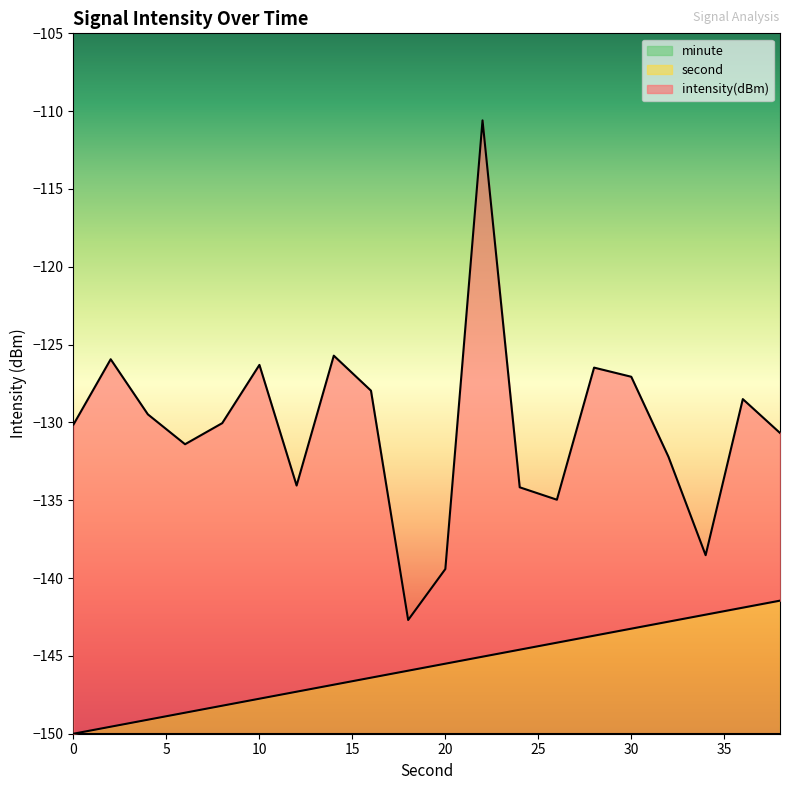

What is the maximum value shown in the chart?

-110.6